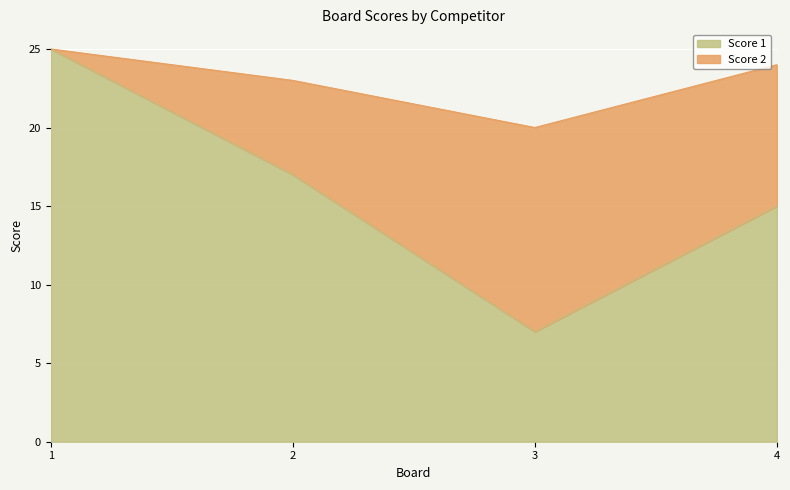

What is the minimum value shown in the chart?

7